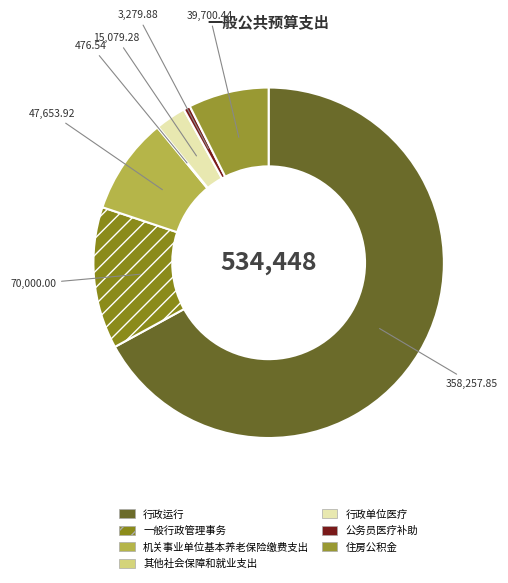

Rank the categories by value from highest to lowest.

行政运行, 一般行政管理事务, 机关事业单位基本养老保险缴费支出, 住房公积金, 行政单位医疗, 公务员医疗补助, 其他社会保障和就业支出